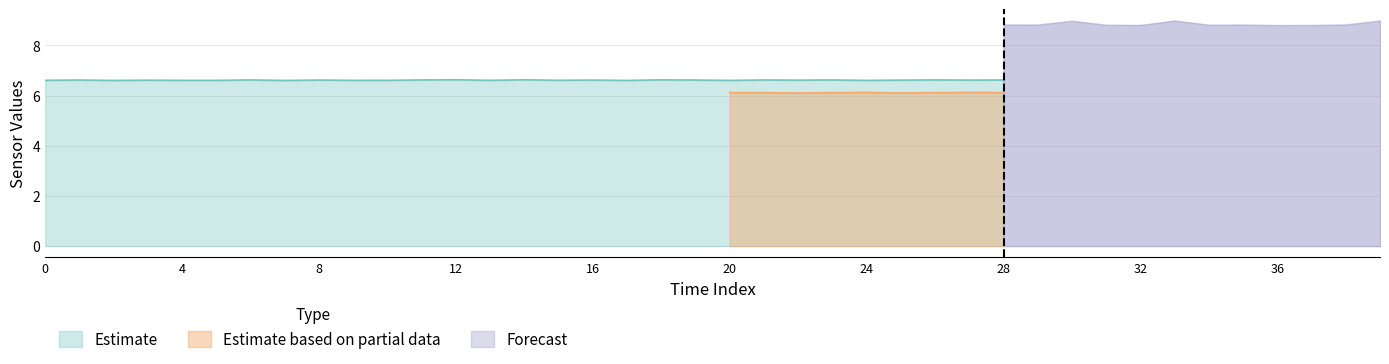

What is the highest value of the Estimate series?

6.6